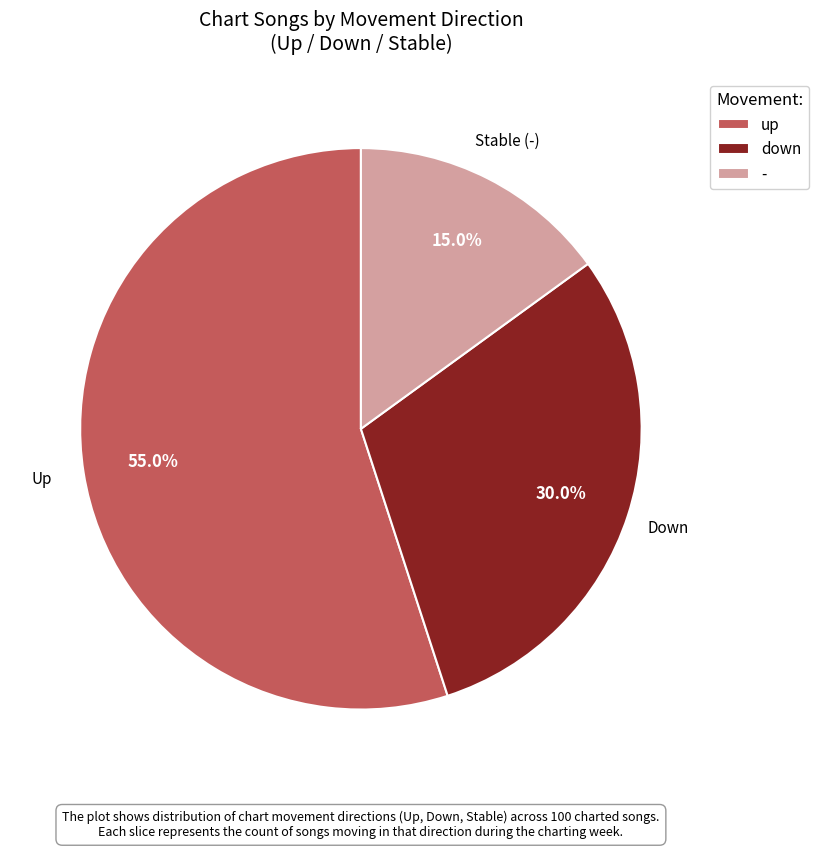

Does up represent more than half of the total?

Yes